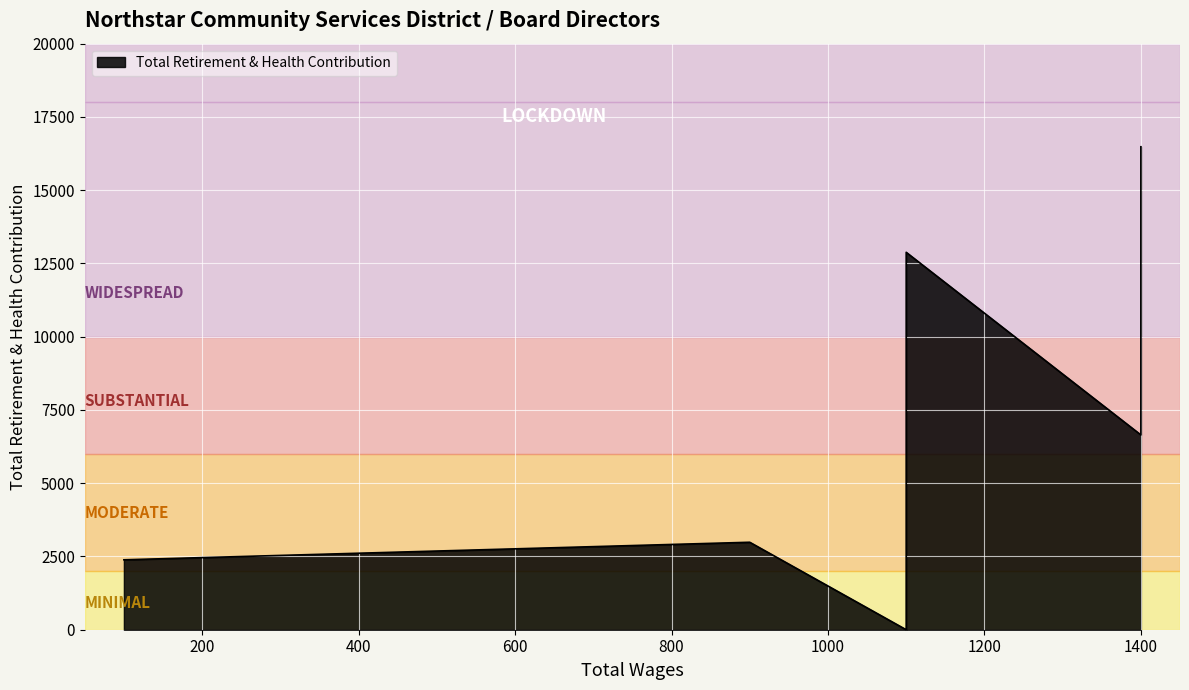

Count the number of categories in the chart.

6